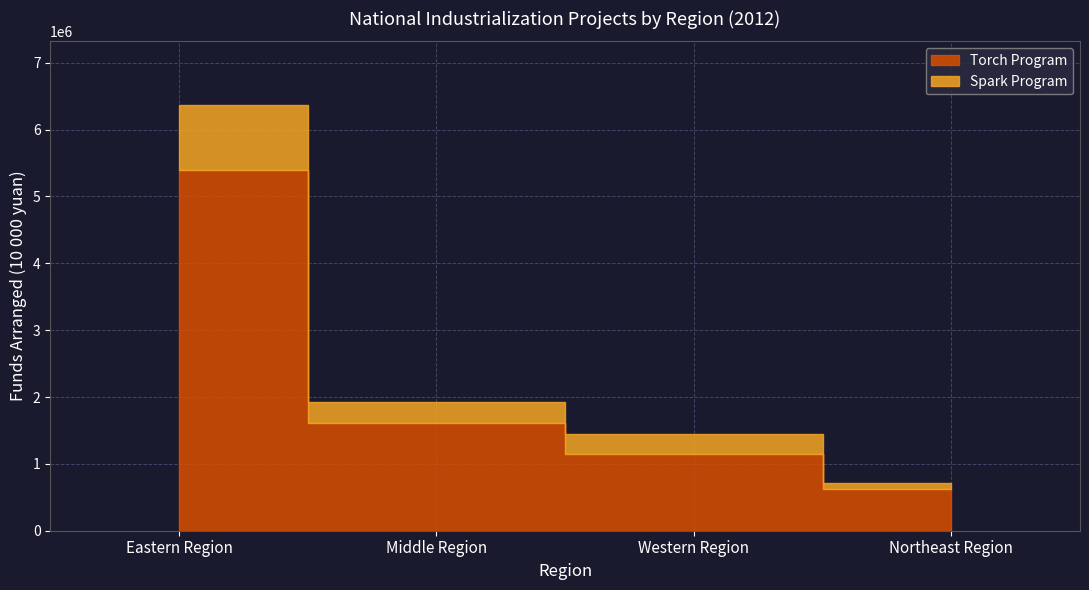

What is the label of the 4th point from the left?

Northeast Region